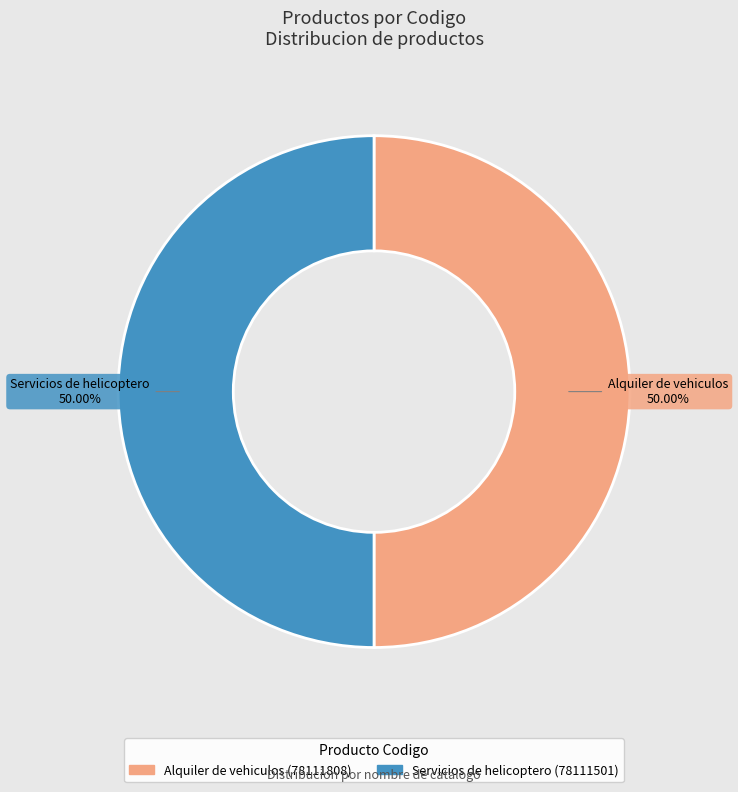

Do Servicios de helicoptero and Alquiler de vehiculos together represent more than half of the pie?

Yes